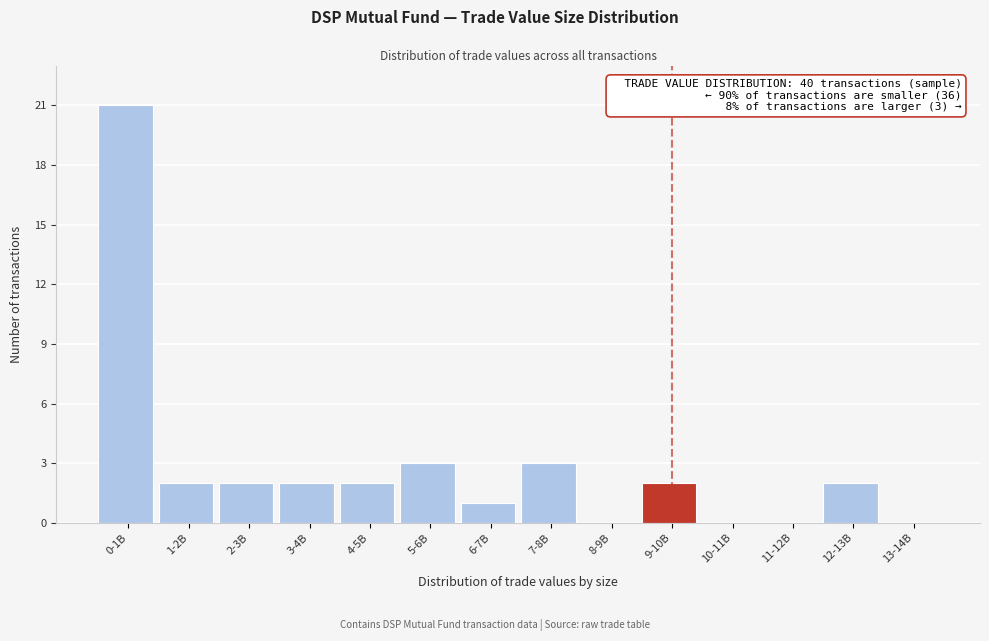

Reading right to left, extract all data points from this chart.

13-14B=0	12-13B=2	11-12B=0	10-11B=0	9-10B=2	8-9B=0	7-8B=3	6-7B=1	5-6B=3	4-5B=2	3-4B=2	2-3B=2	1-2B=2	0-1B=21